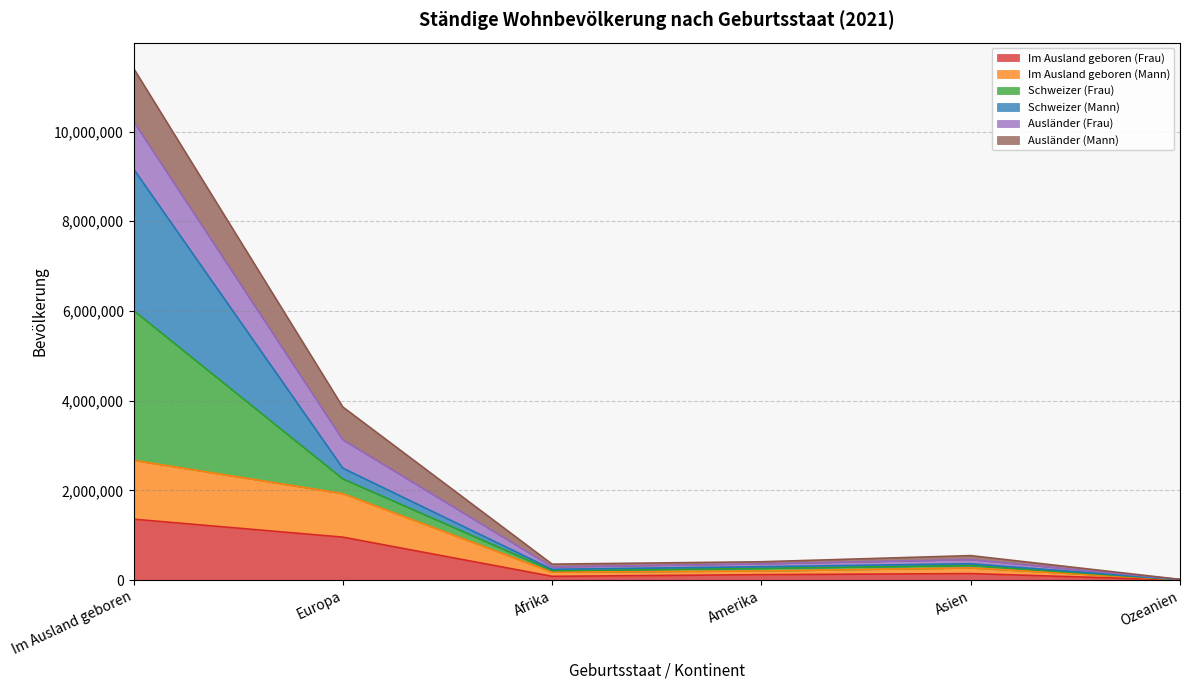

At which category does Im Ausland geboren (Mann) reach its first local peak?

Asien